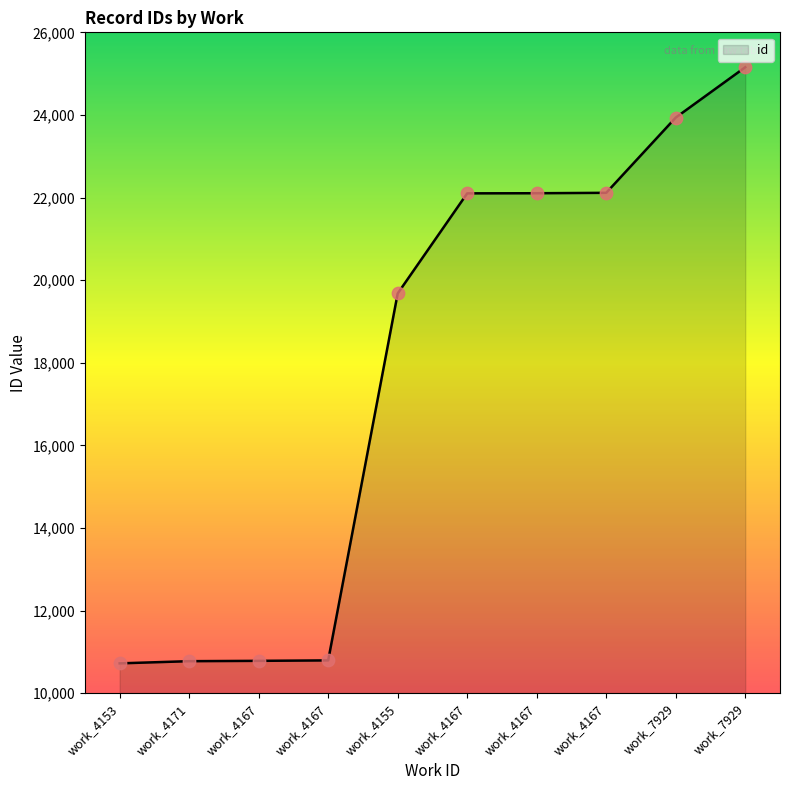

Is this an area chart (filled region under the line)?

Yes